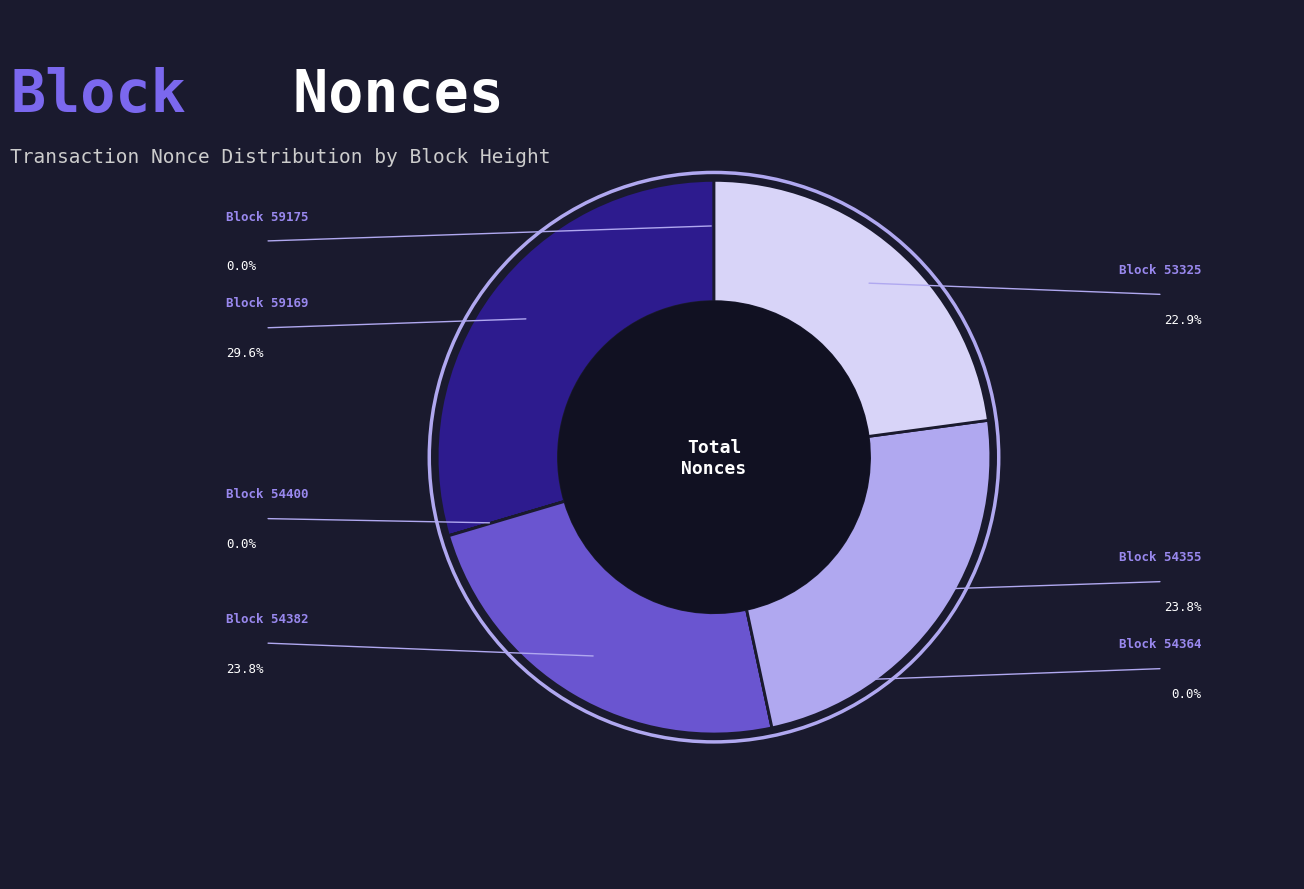

Is there a majority slice in this chart?

No